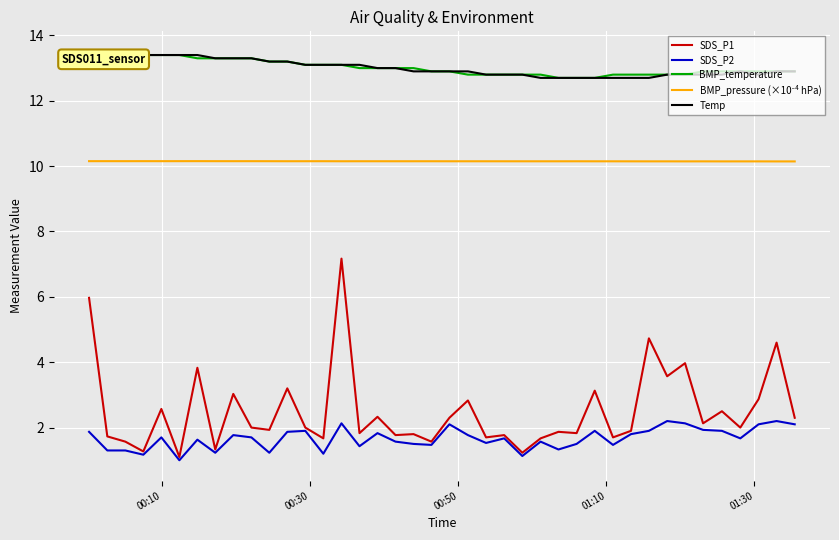

What is the maximum value shown in the chart?

13.5